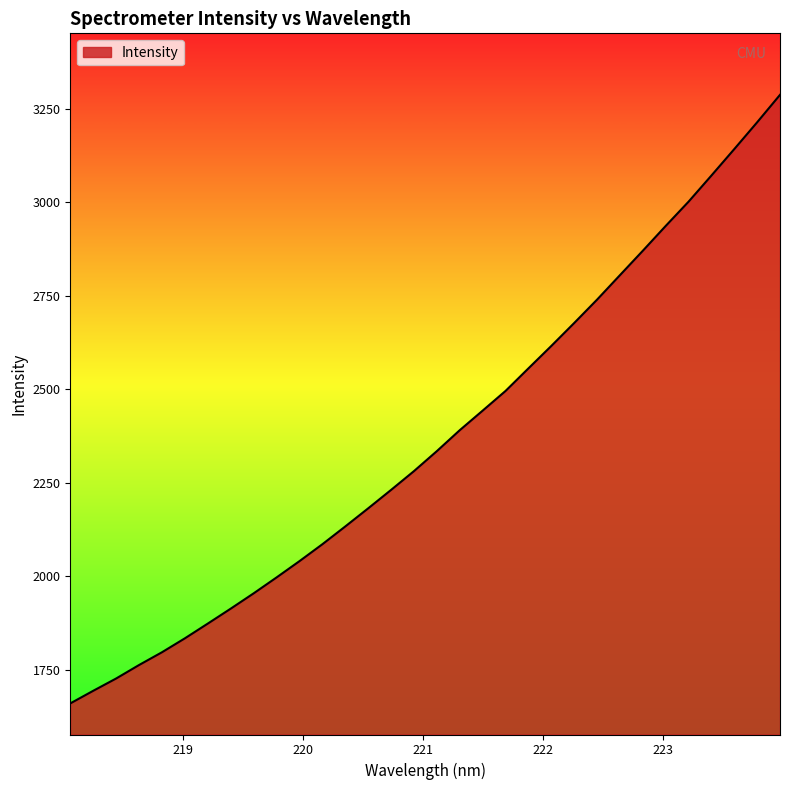

What is the smallest value displayed?

1660.9